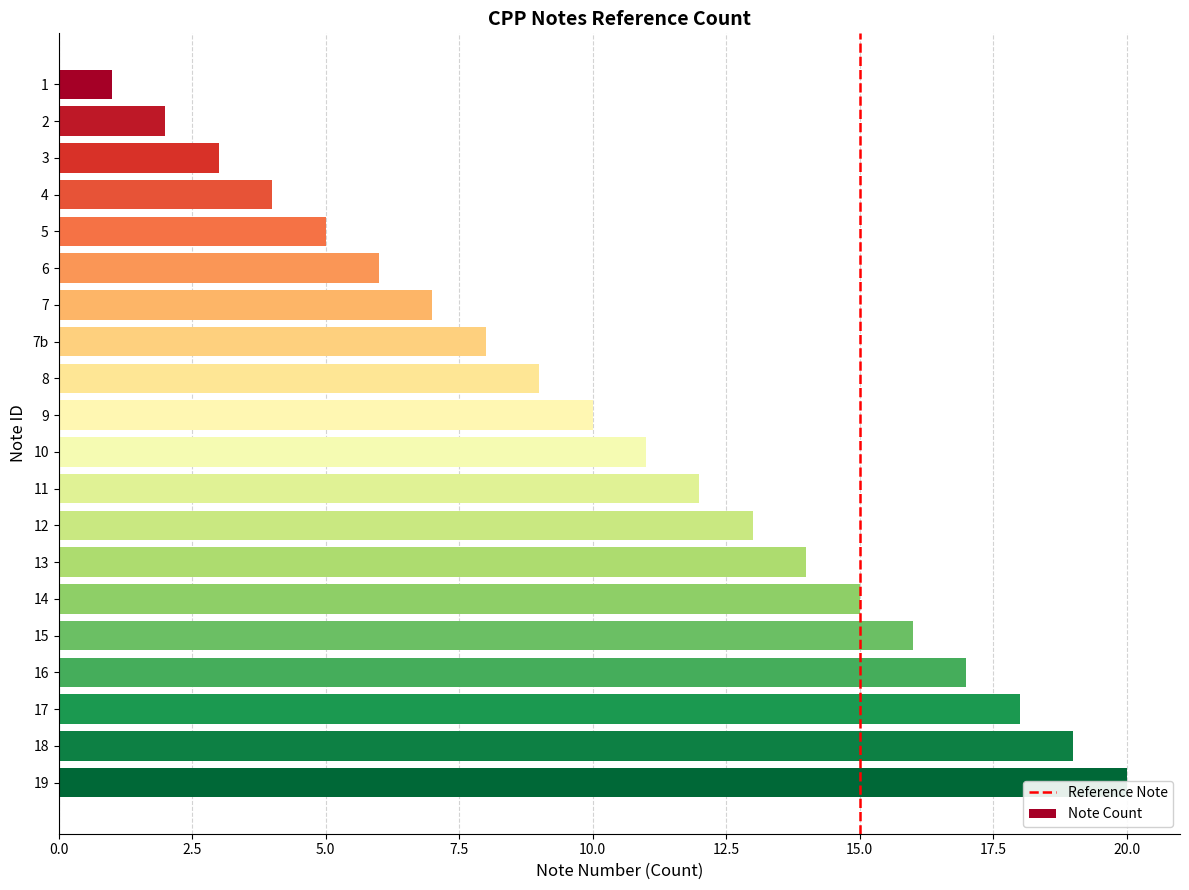

Rank the categories by value from lowest to highest.

1, 2, 3, 4, 5, 6, 7, 7b, 8, 9, 10, 11, 12, 13, 14, 15, 16, 17, 18, 19